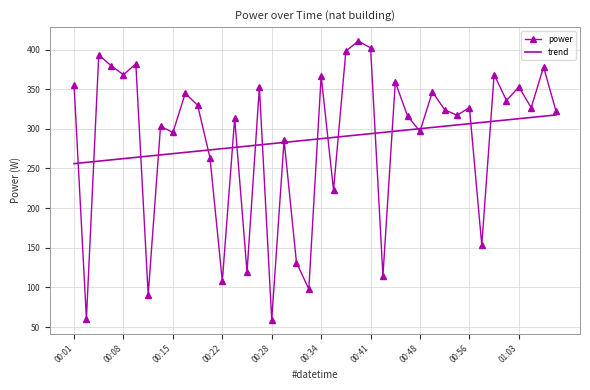

Which series has the widest spread of values?

power